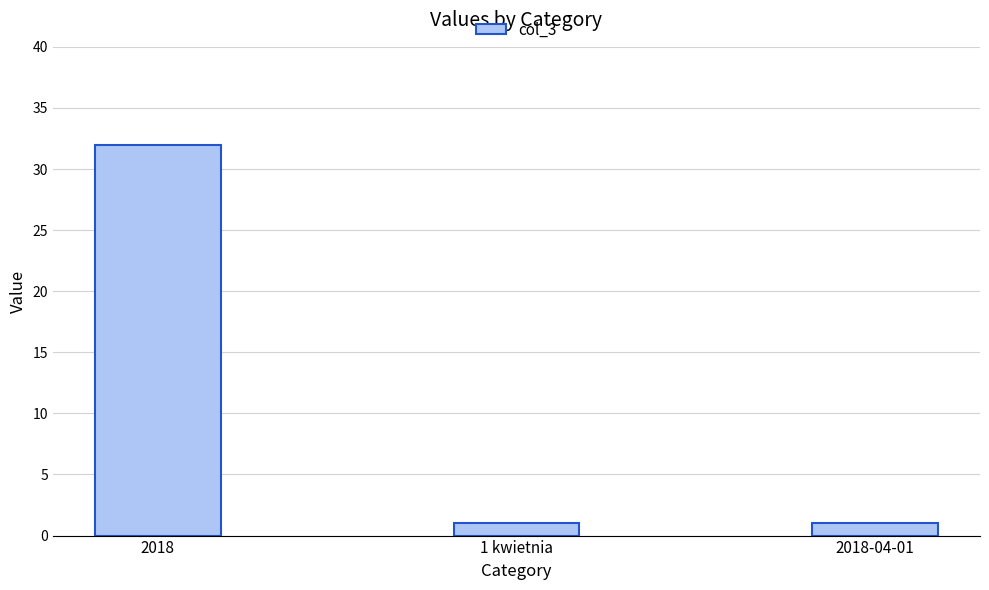

What is the change in value from 2018 to 2018-04-01?

-31